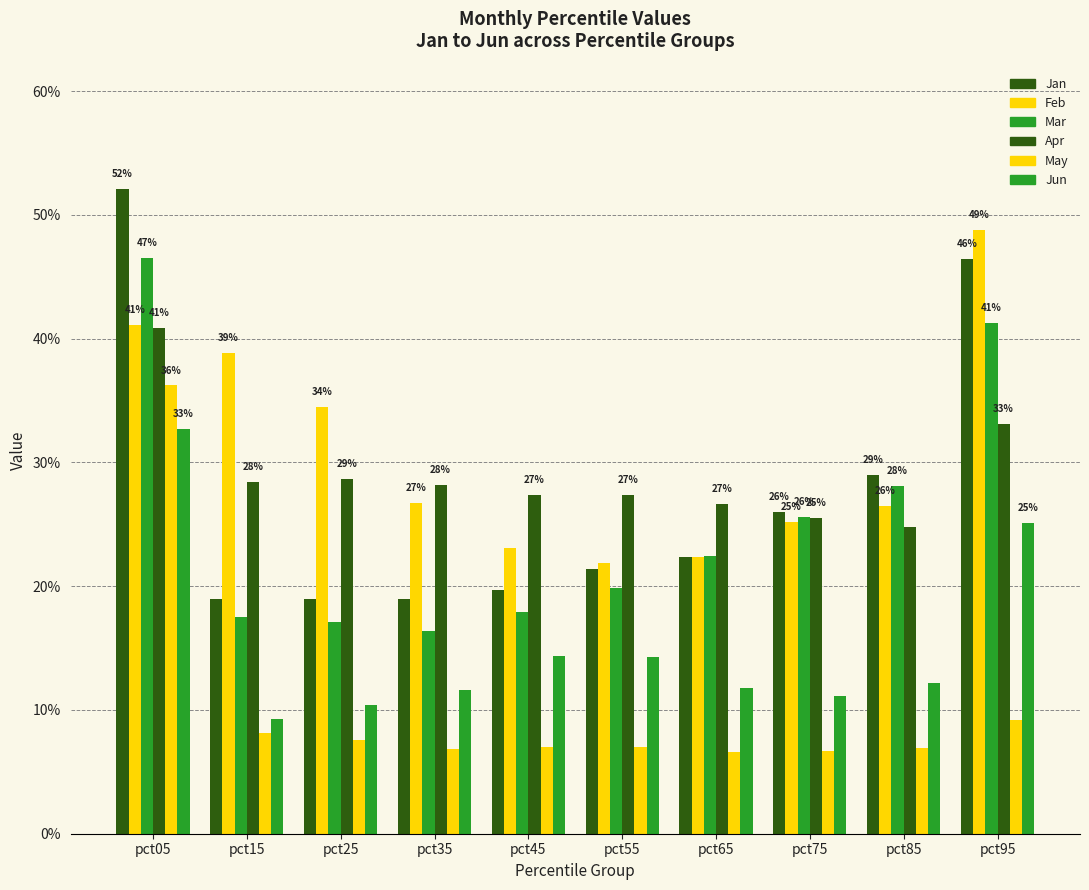

Does the chart contain any negative values?

No